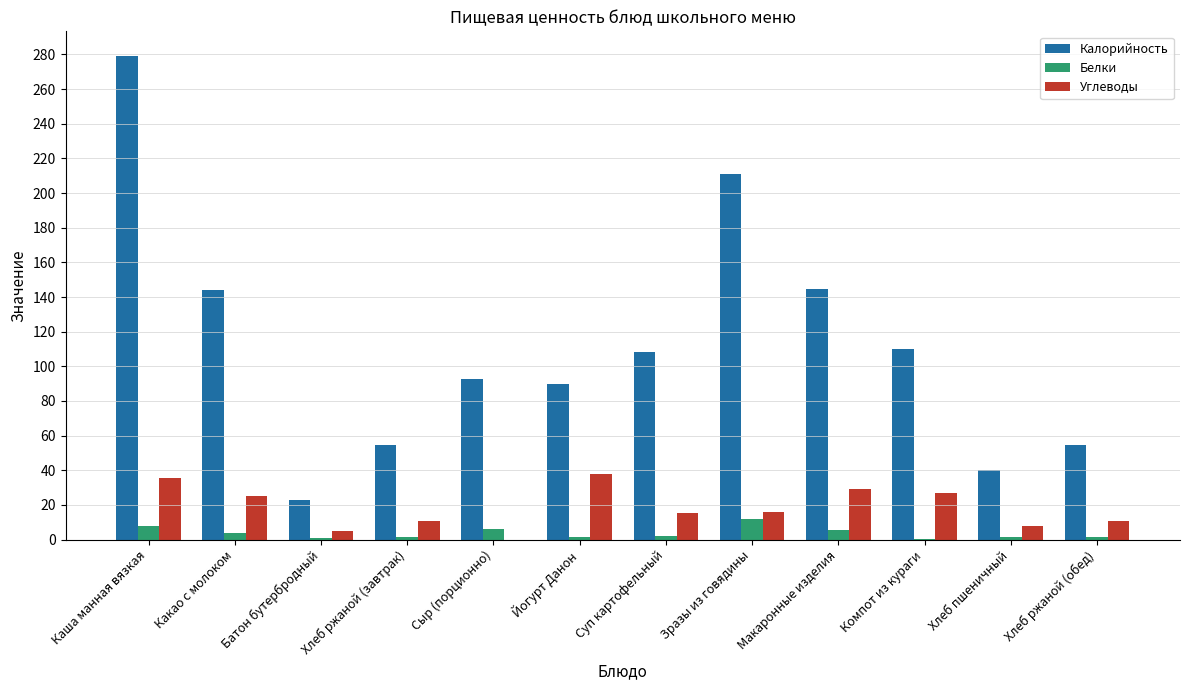

Which series changed the most between Зразы из говядины and Макаронные изделия?

Калорийность